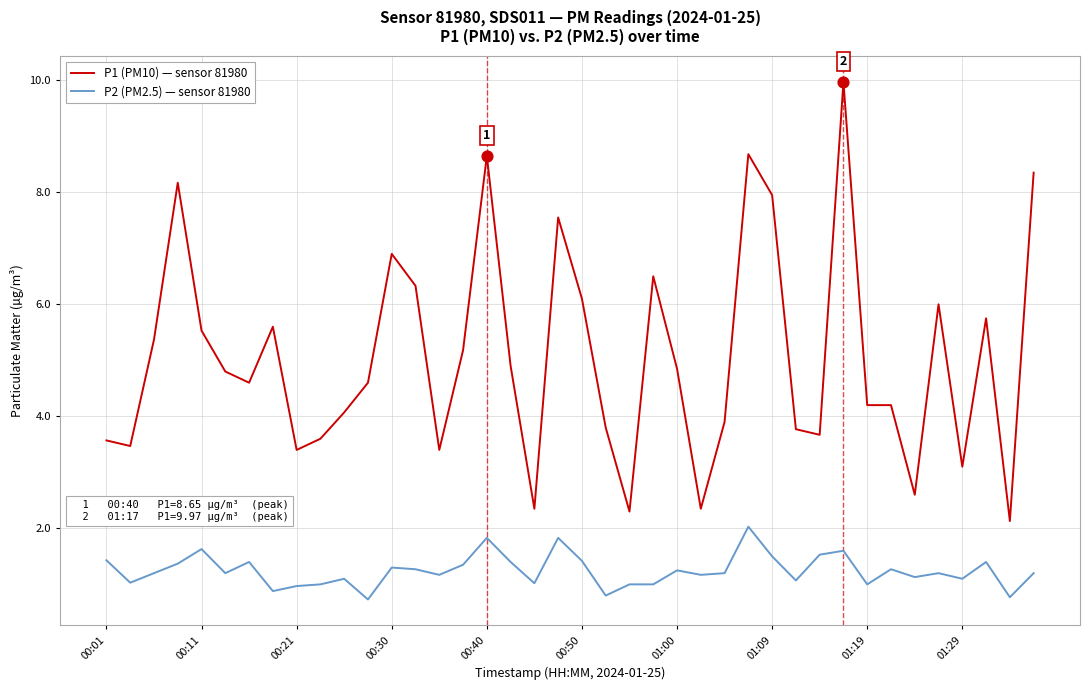

Which series has the largest total across all categories?

P1 (PM10) — sensor 81980